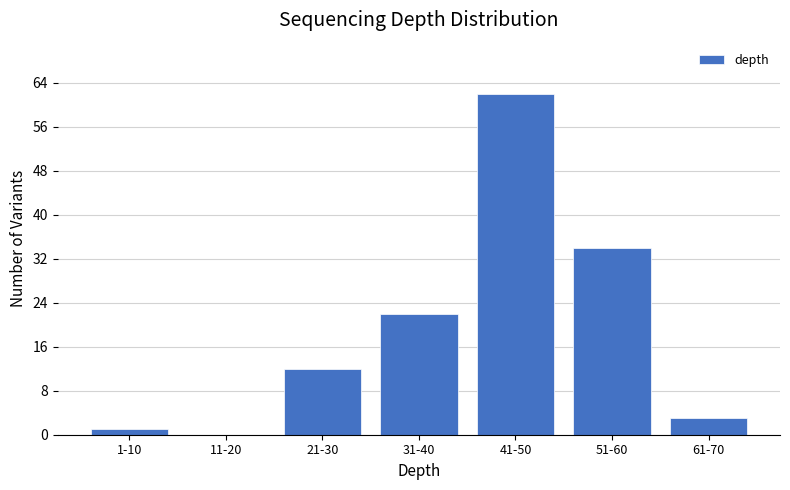

Reading left to right, what are all the values shown in this chart?

1-10=1	11-20=0	21-30=12	31-40=22	41-50=62	51-60=34	61-70=3